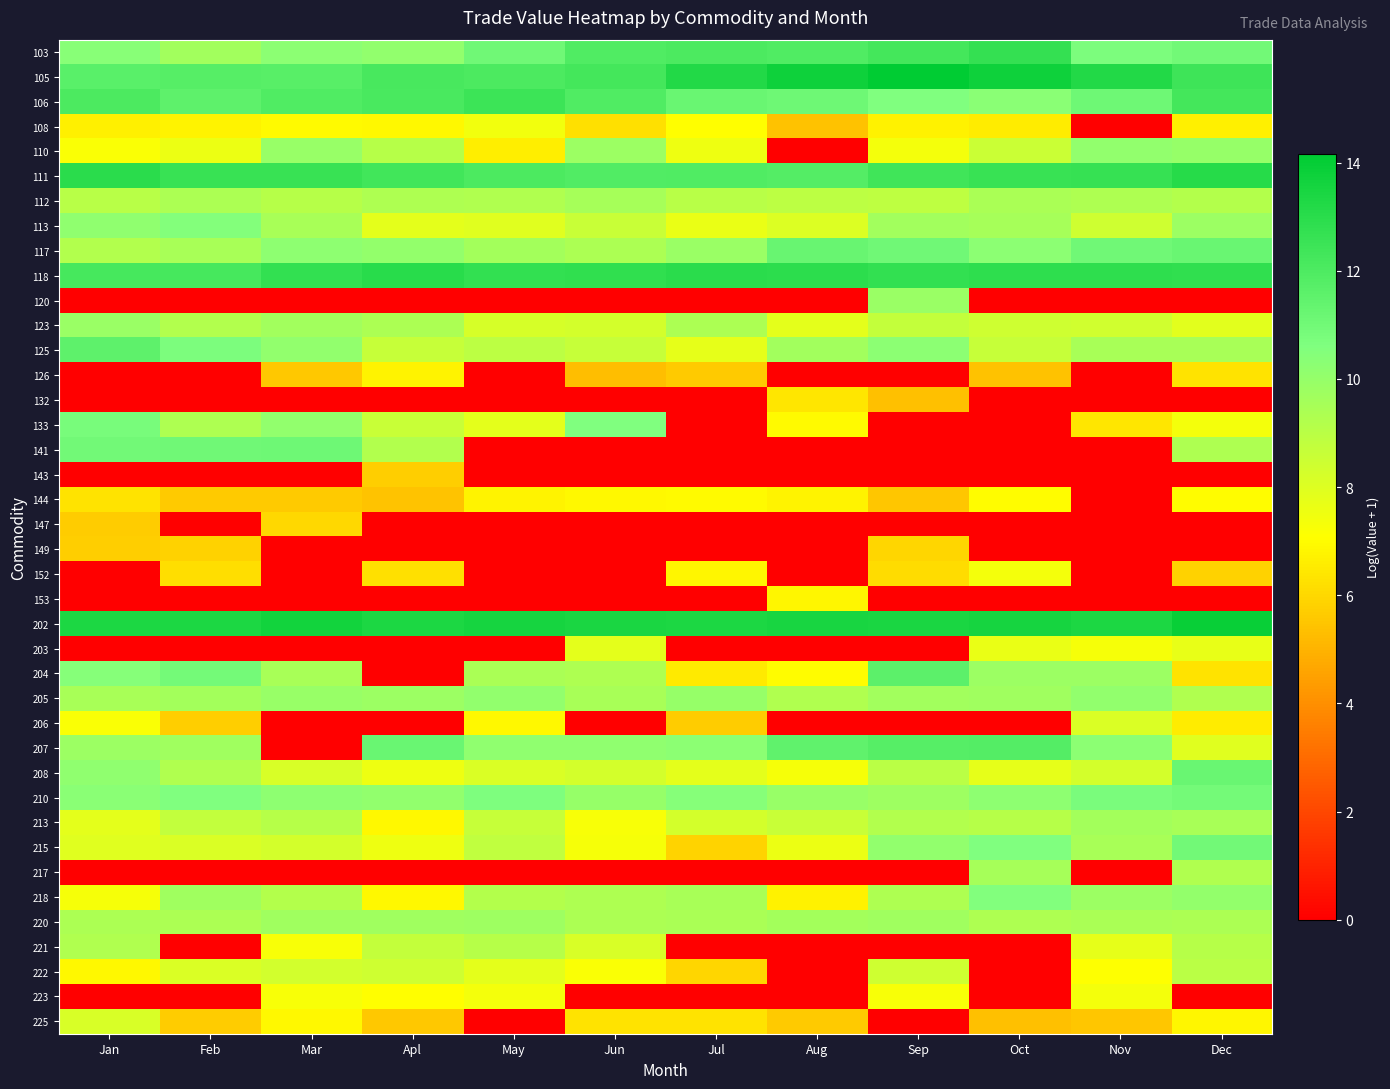

Count the number of data series in this chart.

40